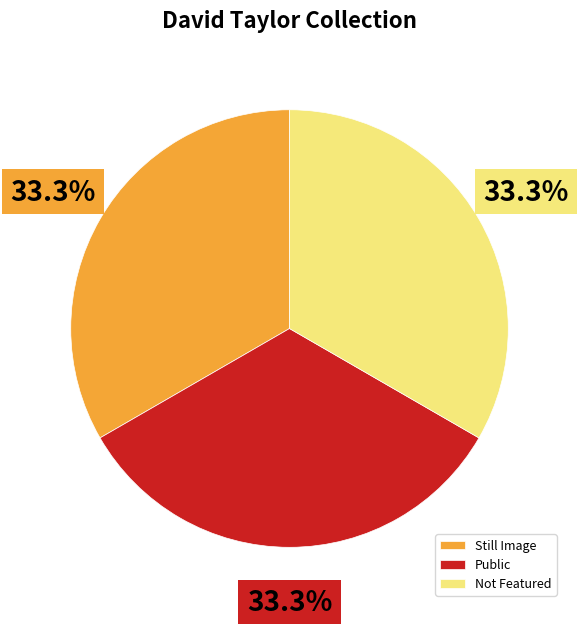

How much of the chart is everything except Public?

66.7%